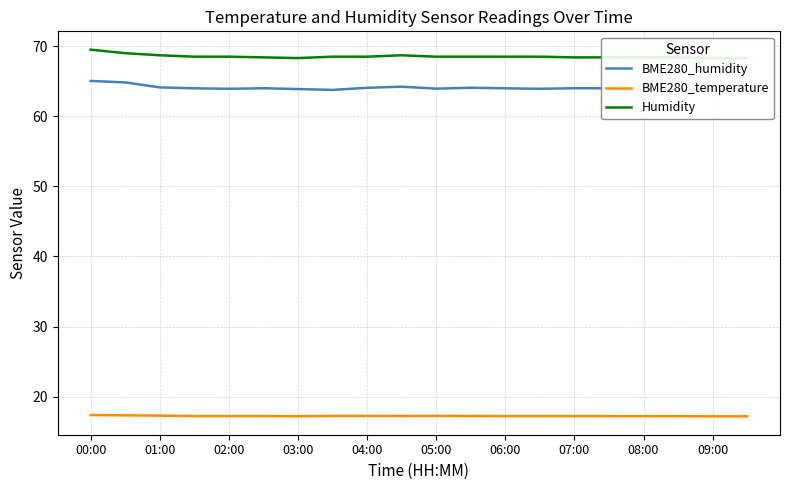

Count the number of categories in the chart.

20